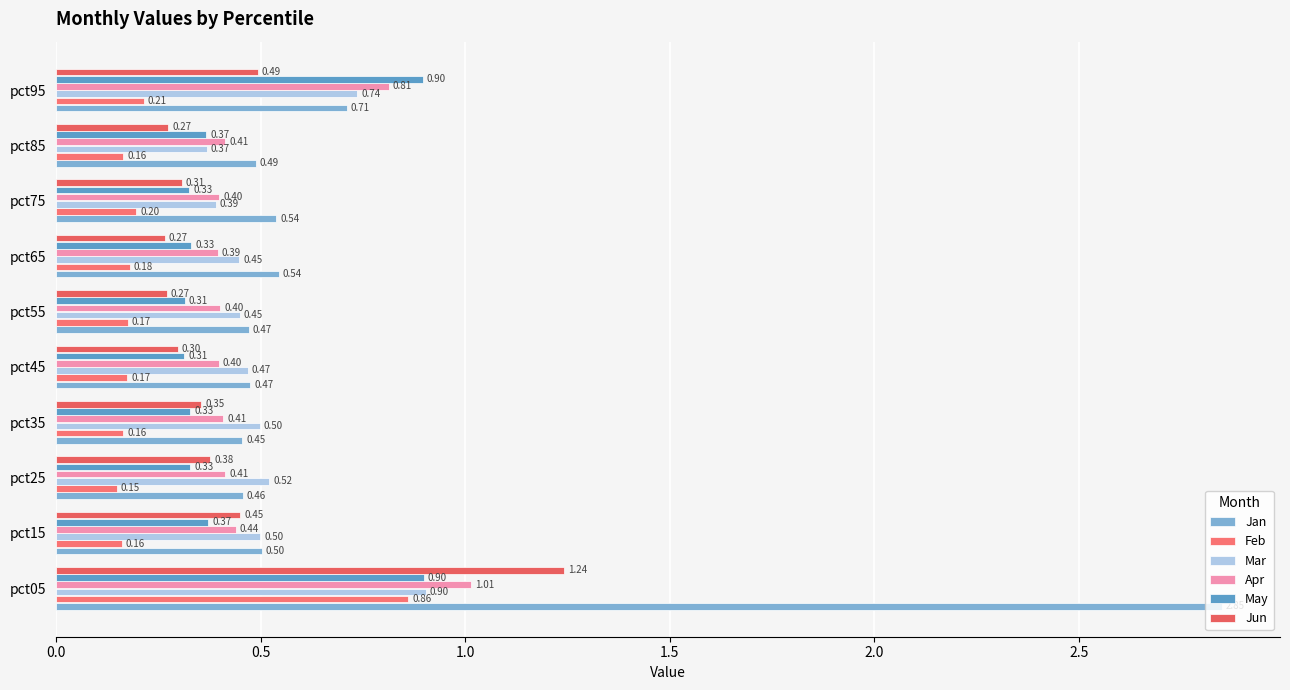

How many distinct data groups are displayed?

6